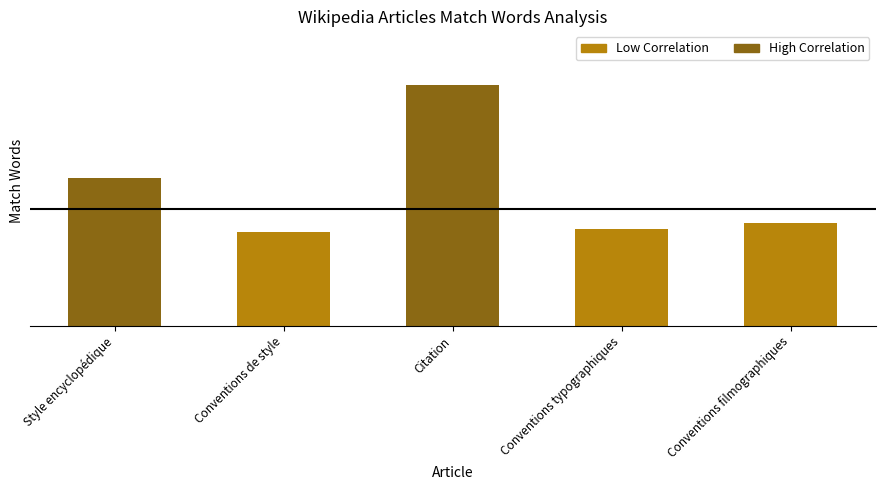

Reading left to right, list all the values displayed in this chart.

Style encyclopédique=380	Conventions de style=241	Citation=617	Conventions typographiques=248	Conventions filmographiques=263